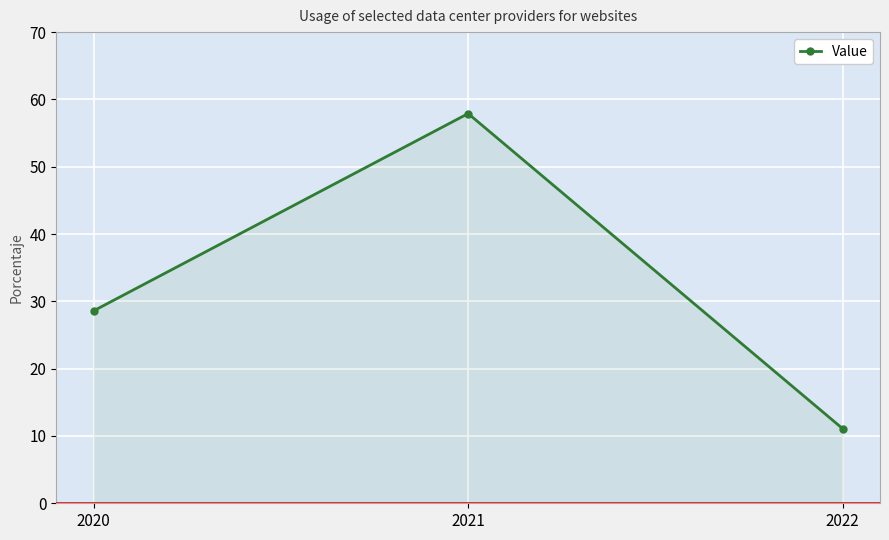

How many values exceed 28?

2